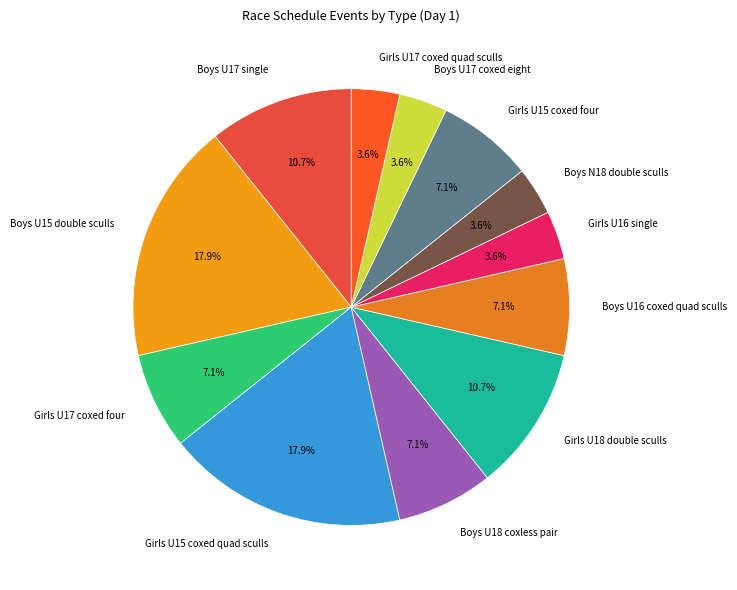

Between Girls U15 coxed quad sculls and Girls U17 coxed four, which is larger?

Girls U15 coxed quad sculls